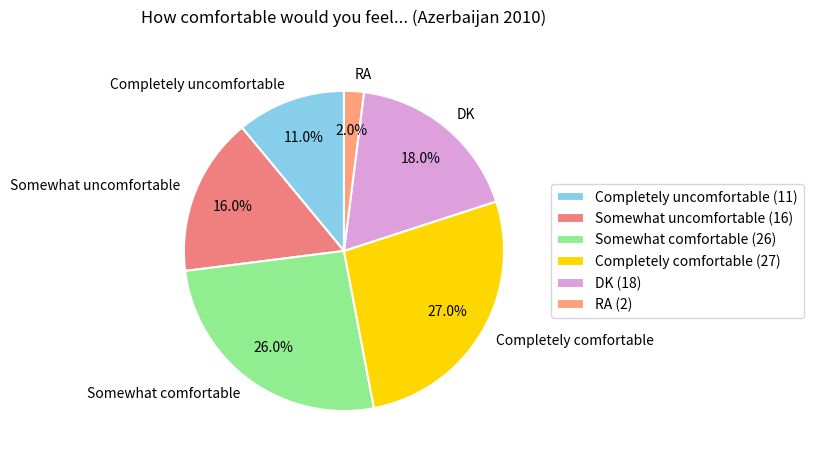

Which slice is the largest?

Completely comfortable